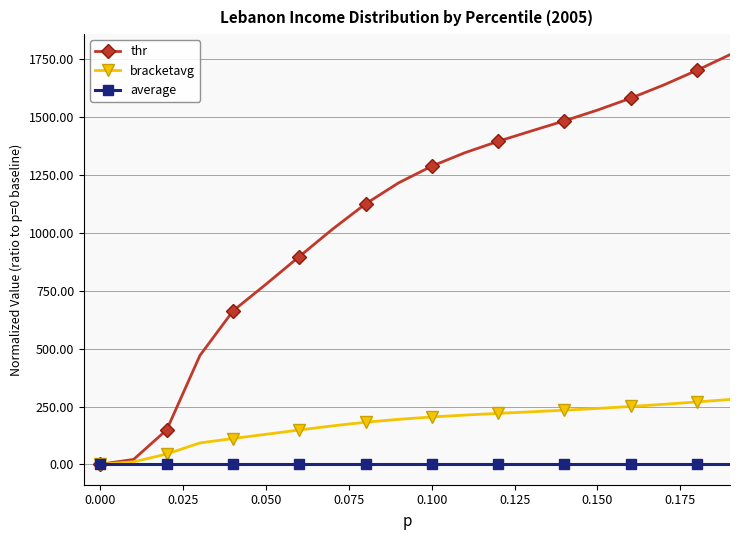

Which series has the largest range (max minus min)?

thr